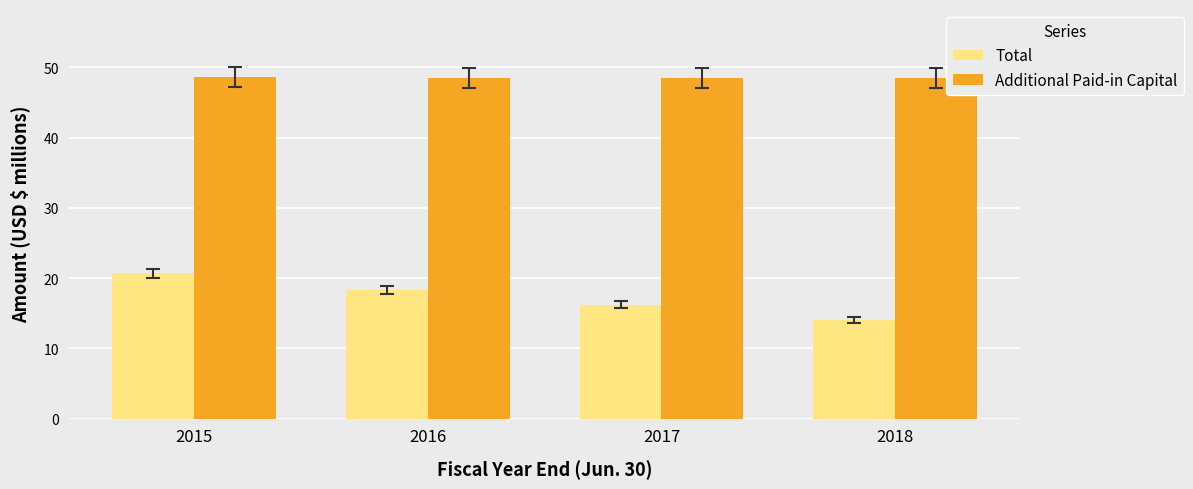

What is the spread (max minus min) of values at 2016?

30.2